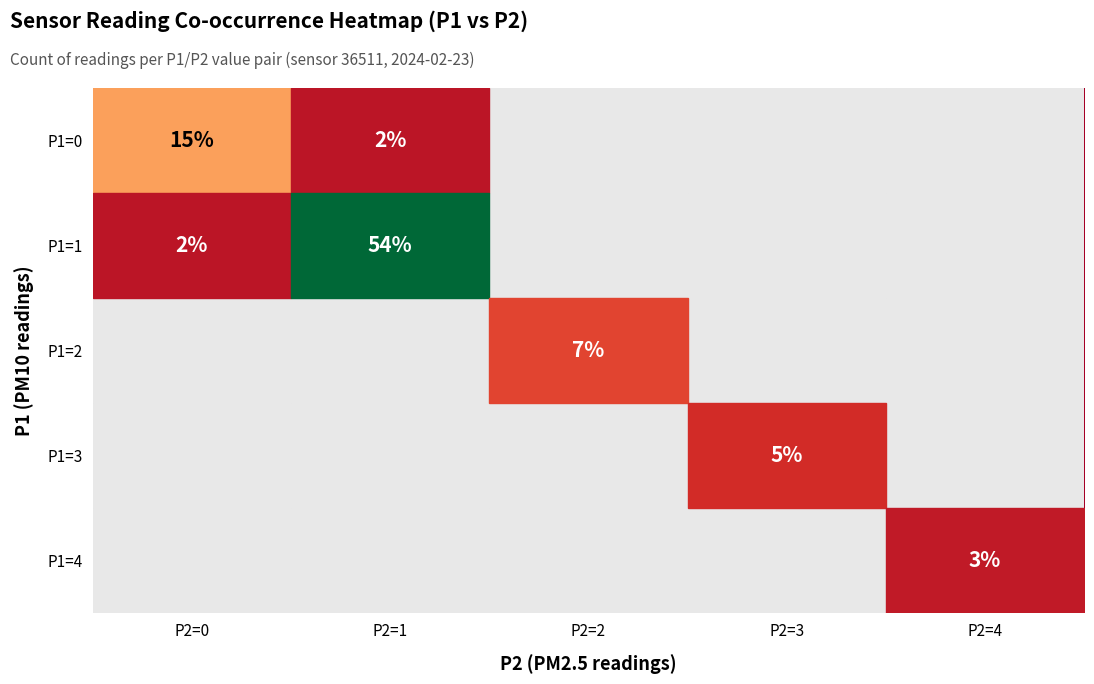

The value of P1=0 at P2=1 is 1. True or false?

False